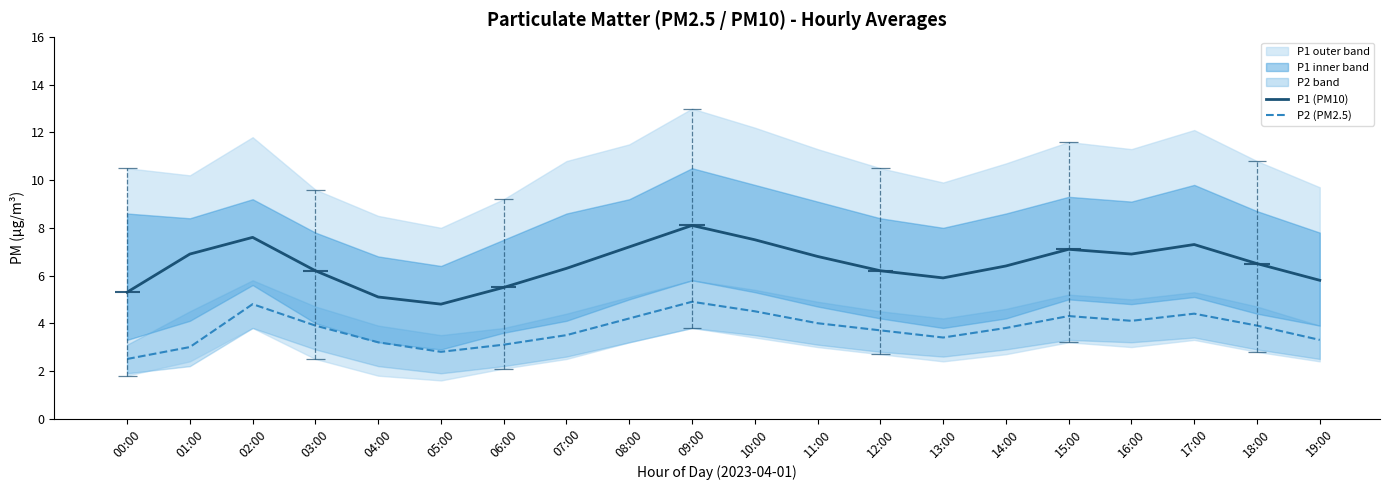

Rank the series at 06:00 from lowest to highest value.

P2 (PM2.5), P1 (PM10)